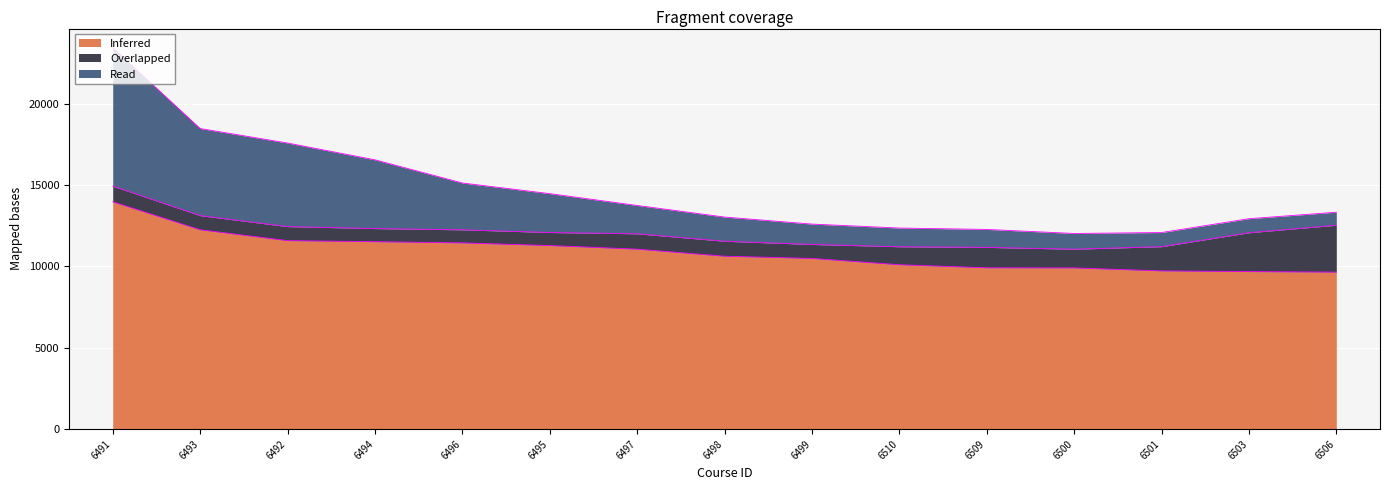

Is it true that Inferred equals 9652 at 6506?

True